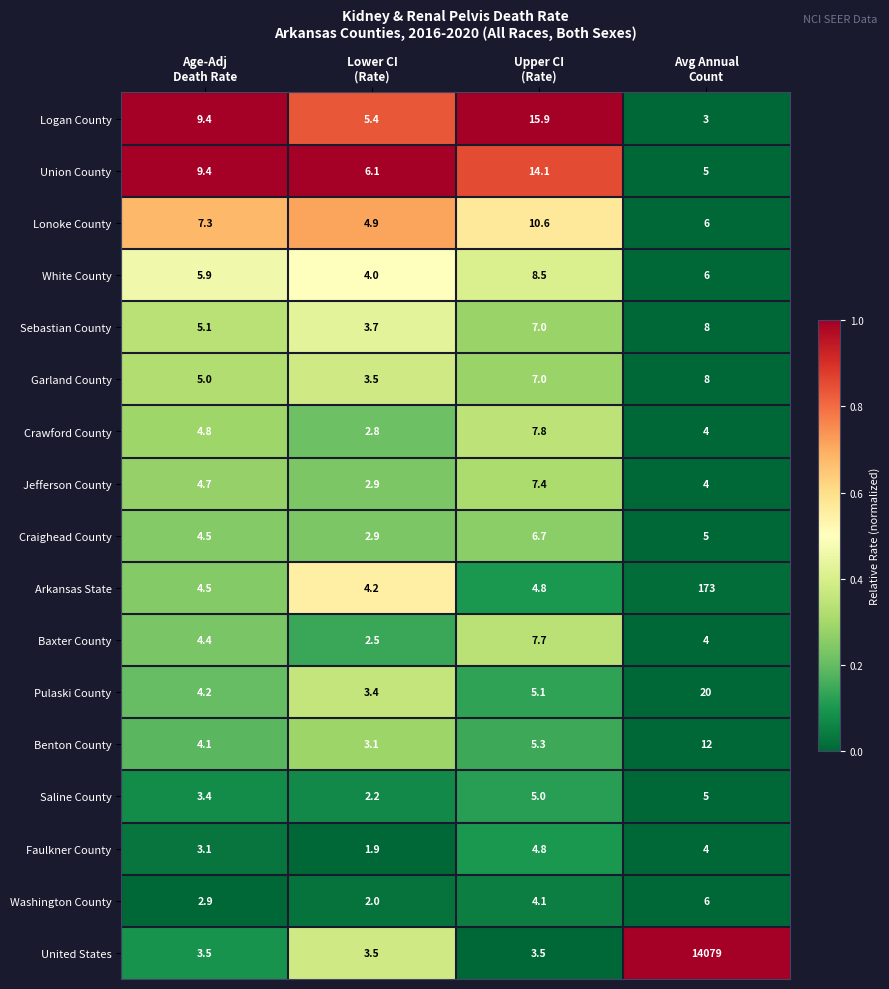

Which series has the largest range (max minus min)?

United States